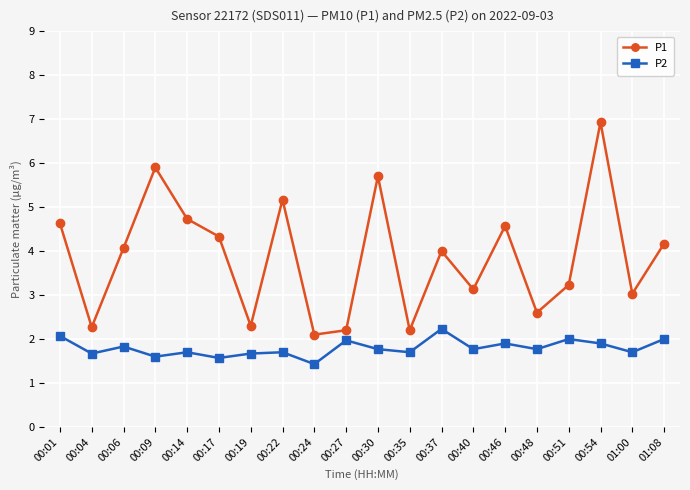

What is the value of the P2 point at the 1st from the left?

2.1